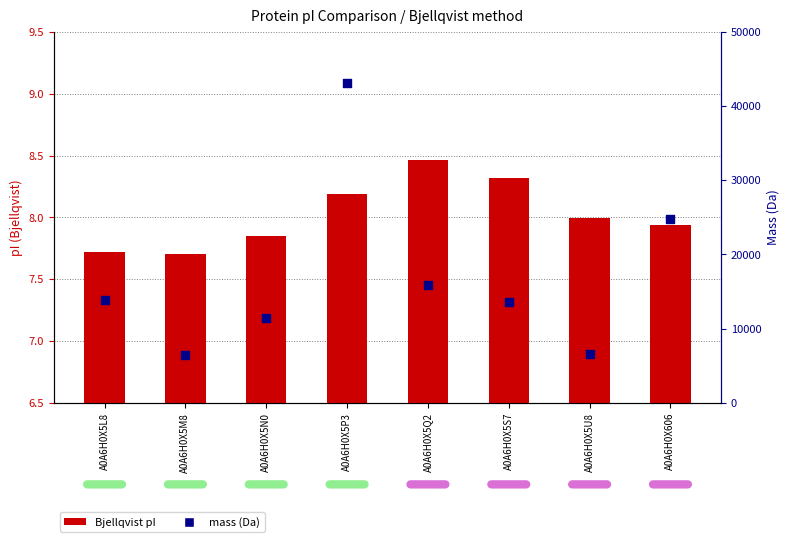

Which series contains the lowest Y value?

Bjellqvist